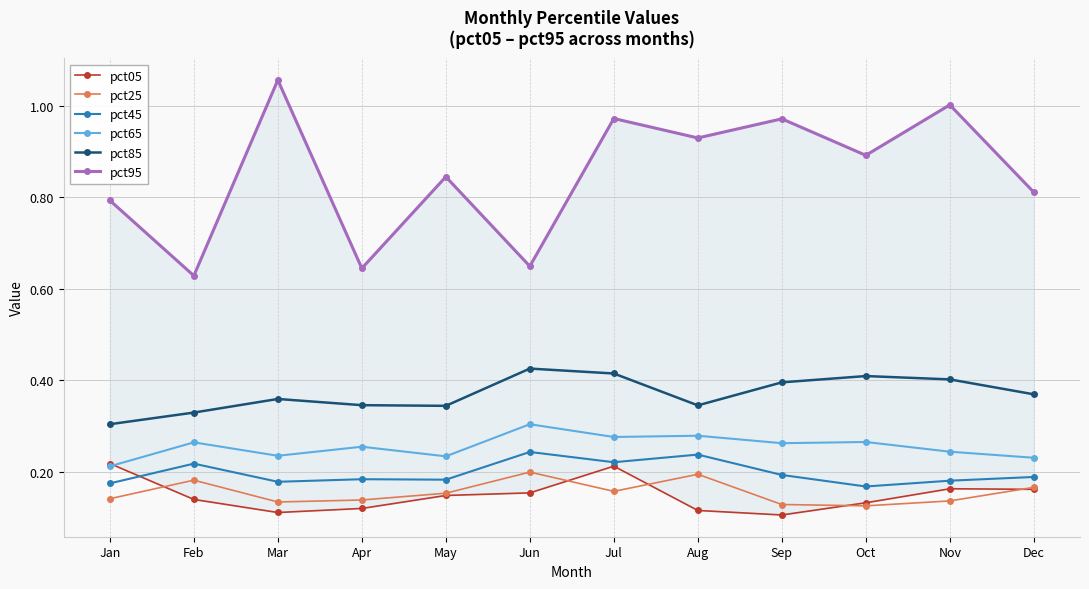

What are all the series names shown in the legend?

pct05, pct25, pct45, pct65, pct85, pct95